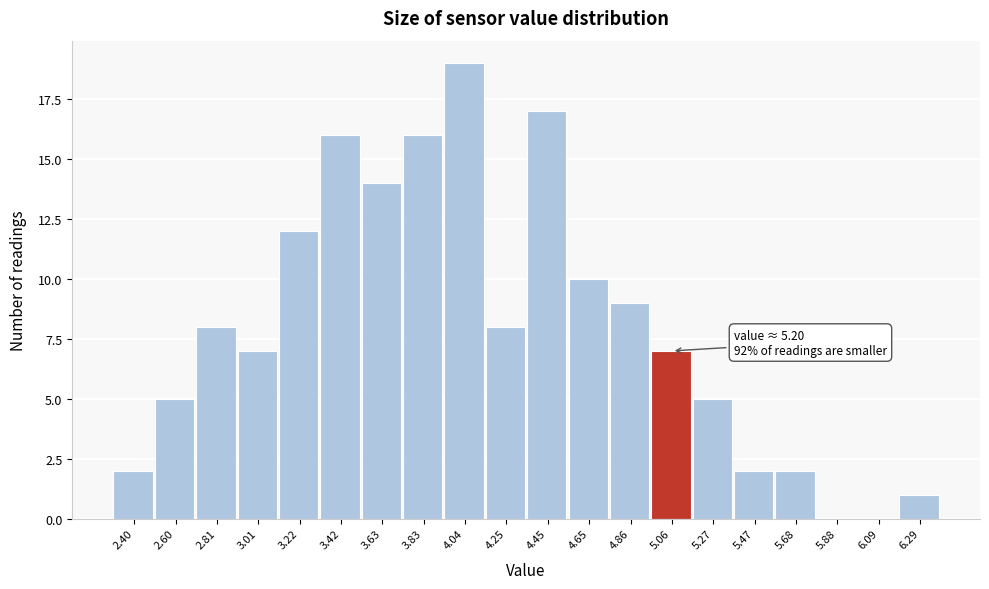

Reading right to left, transcribe all the data shown in this chart.

6.29=1	6.09=0	5.88=0	5.68=2	5.47=2	5.27=5	5.06=7	4.86=9	4.65=10	4.45=17	4.25=8	4.04=19	3.83=16	3.63=14	3.42=16	3.22=12	3.01=7	2.81=8	2.60=5	2.40=2